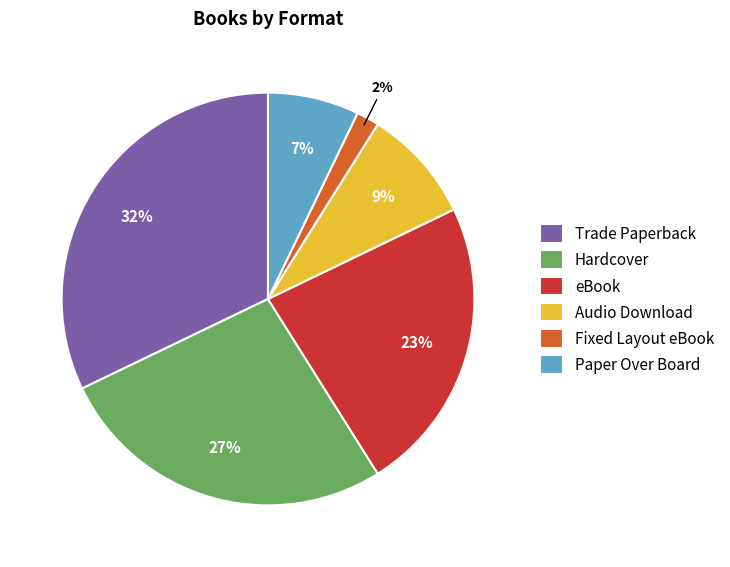

To the nearest percent, what percentage of the pie is Audio Download?

9%